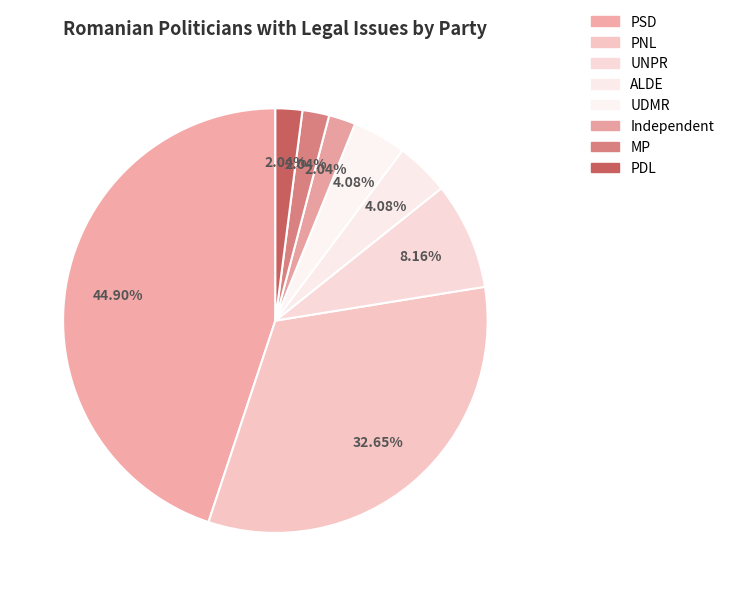

What percentage is the UNPR slice, to the nearest percent?

8%